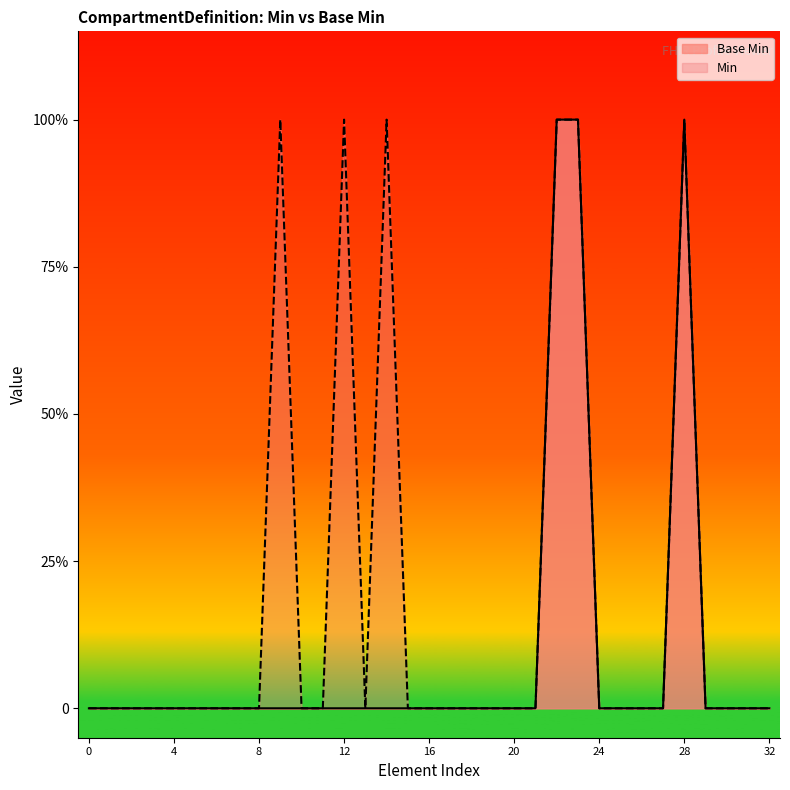

The value at 4 is 0. True or false?

True